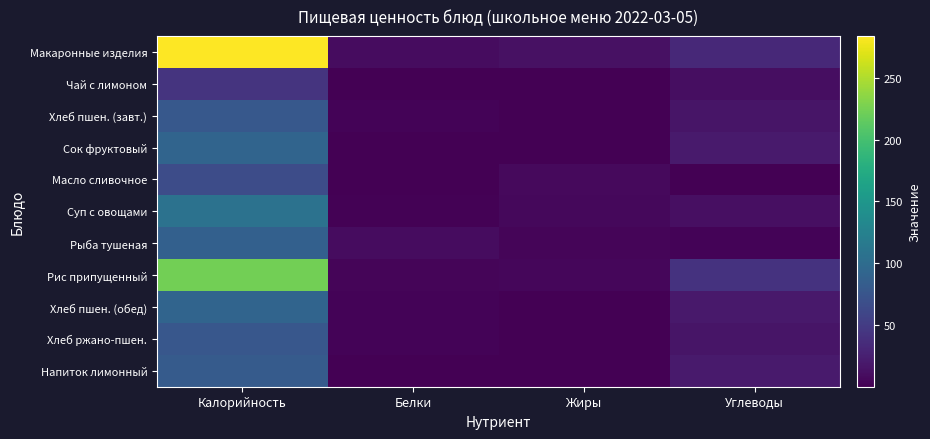

At which category is the sum across all series the highest?

Калорийность